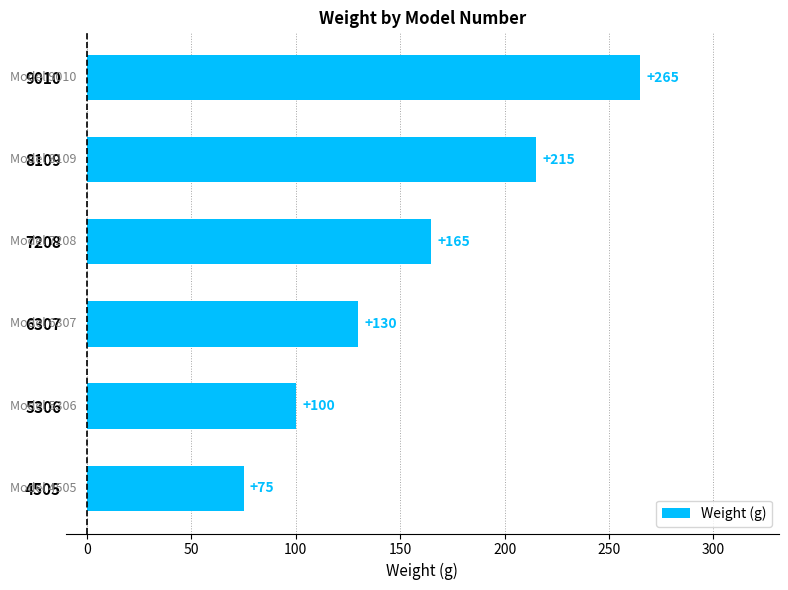

What is the sum of all values?

950